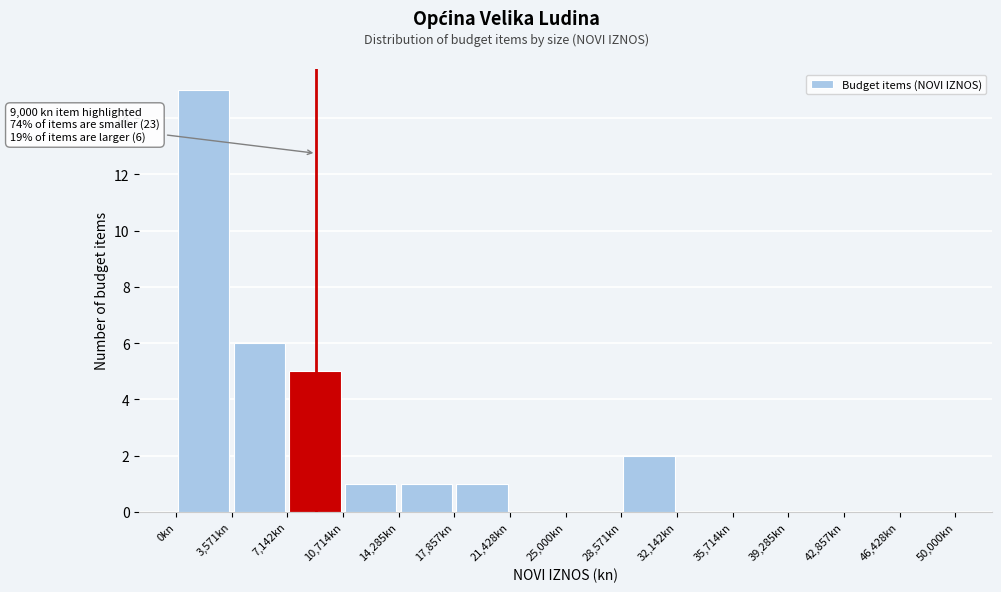

Which range on the x-axis has the tallest bar?

0 to 3500